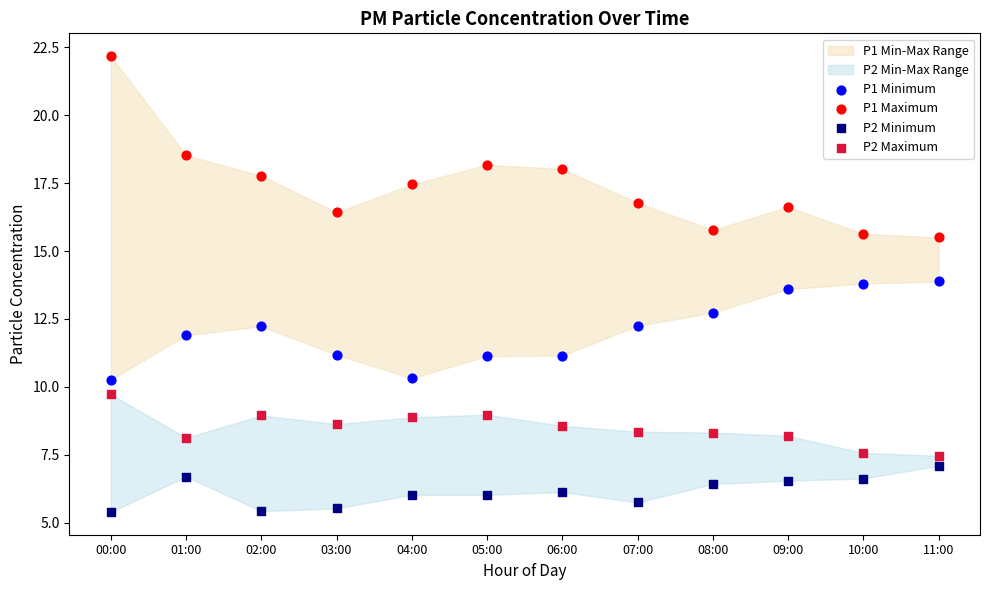

Which series has the largest Y range (max minus min)?

P1 Maximum